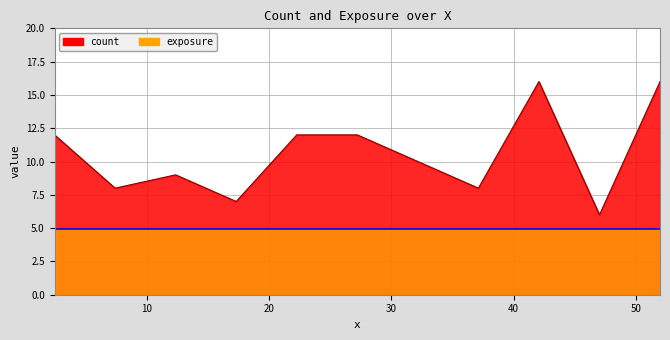

True or false: the data shows 16 at 51.96118924068287.

True